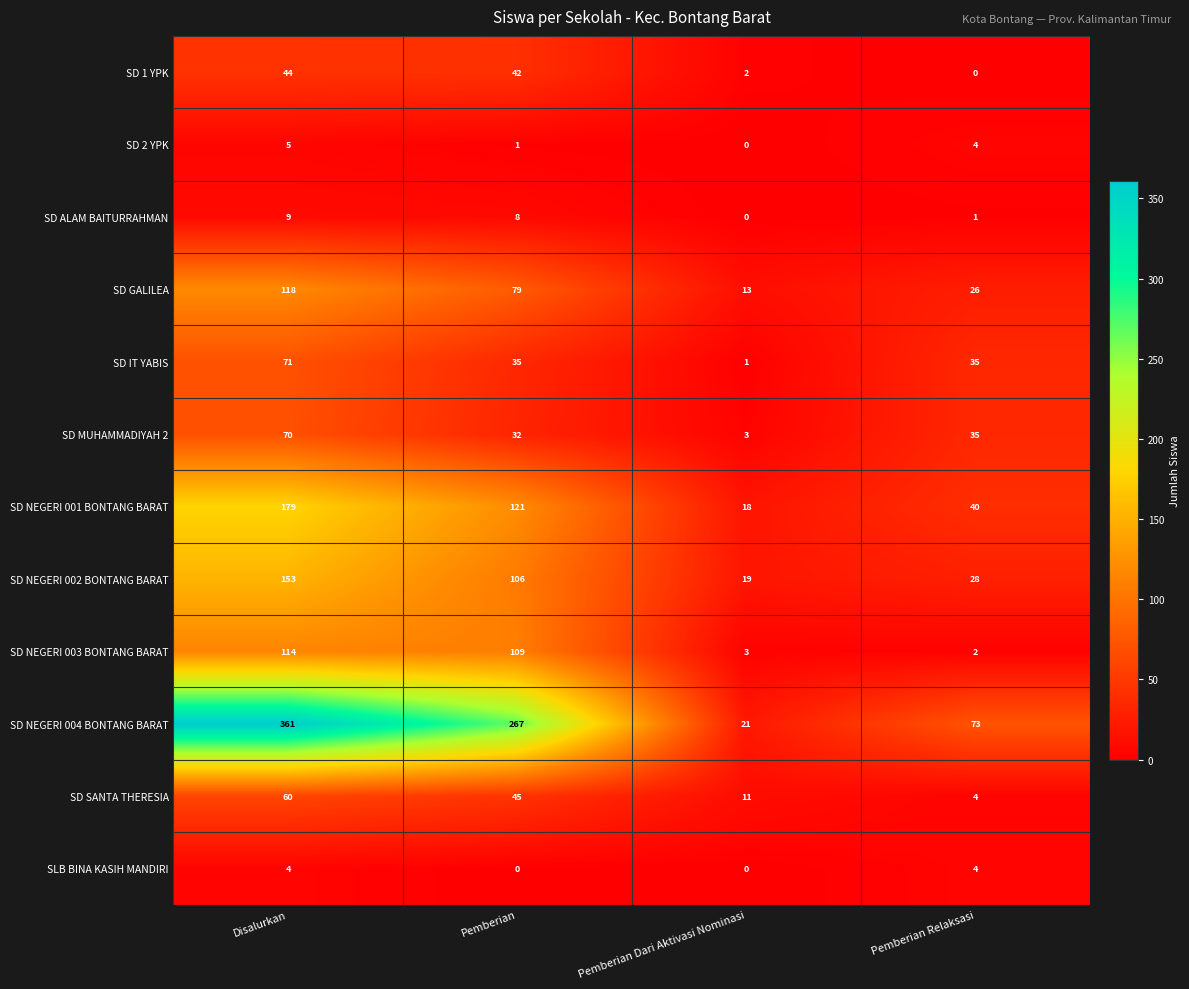

At which category is the sum across all series the highest?

Disalurkan